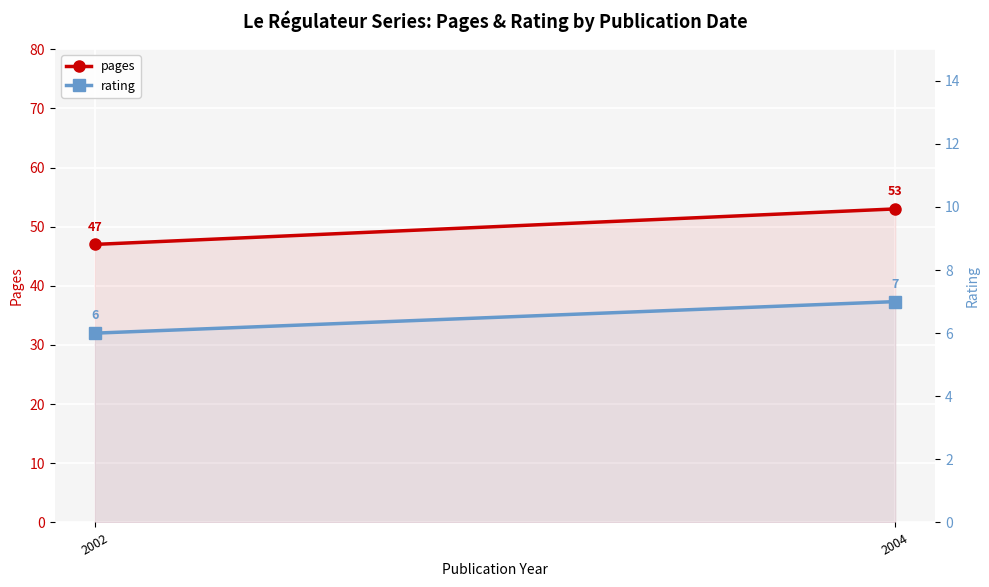

What is the lowest value of the pages series?

47